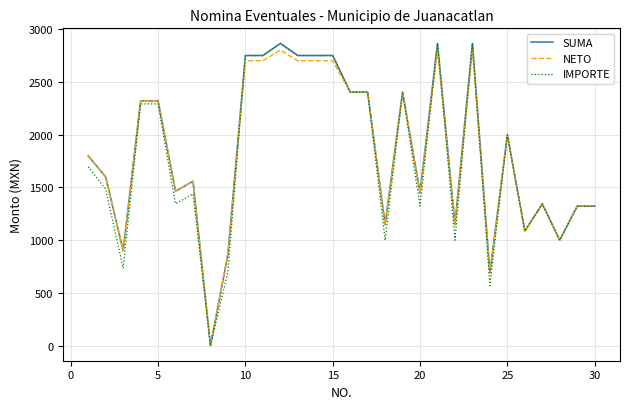

What is the maximum value shown in the chart?

2866.5